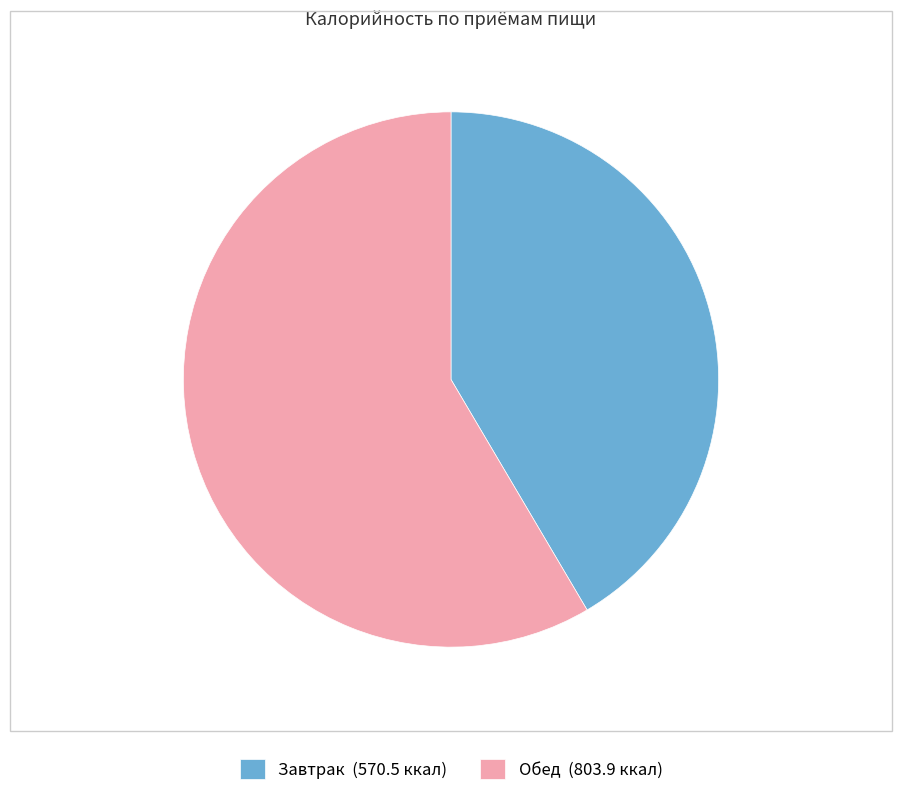

Between Завтрак (570.5 ккал) and Обед (803.9 ккал), which is larger?

Обед (803.9 ккал)